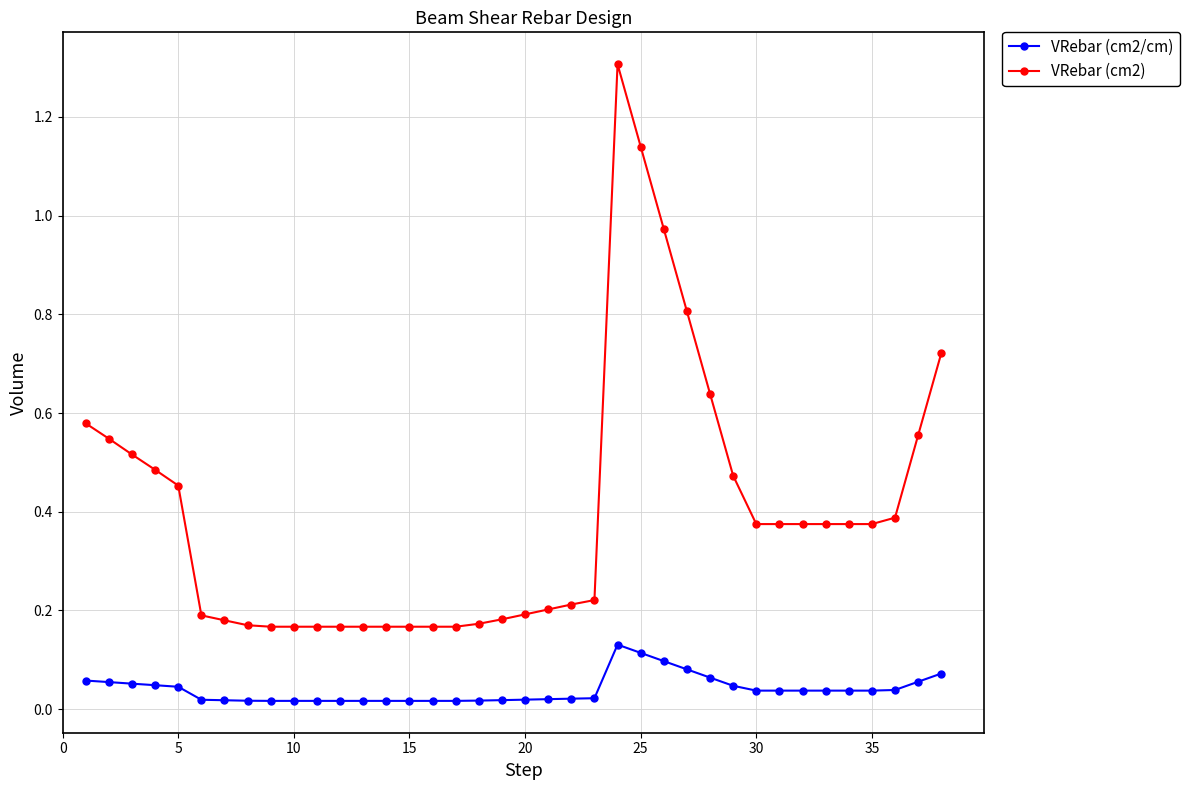

Which series has the largest range (max minus min)?

VRebar (cm2)